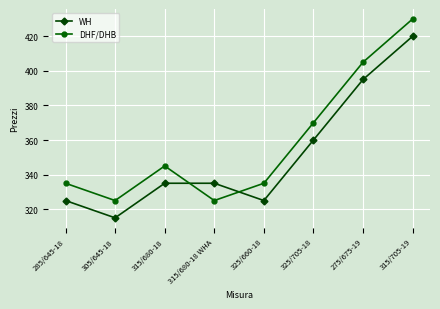

Does the chart display data point markers on the line(s)?

Yes